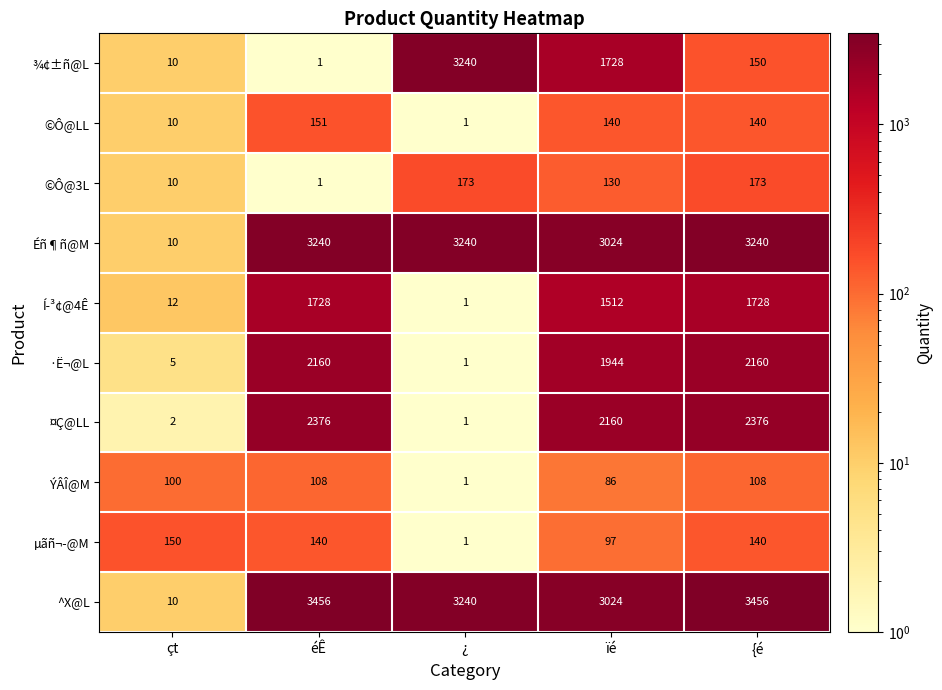

The ¤Ç@LL series shows 637 at {é. True or false?

False